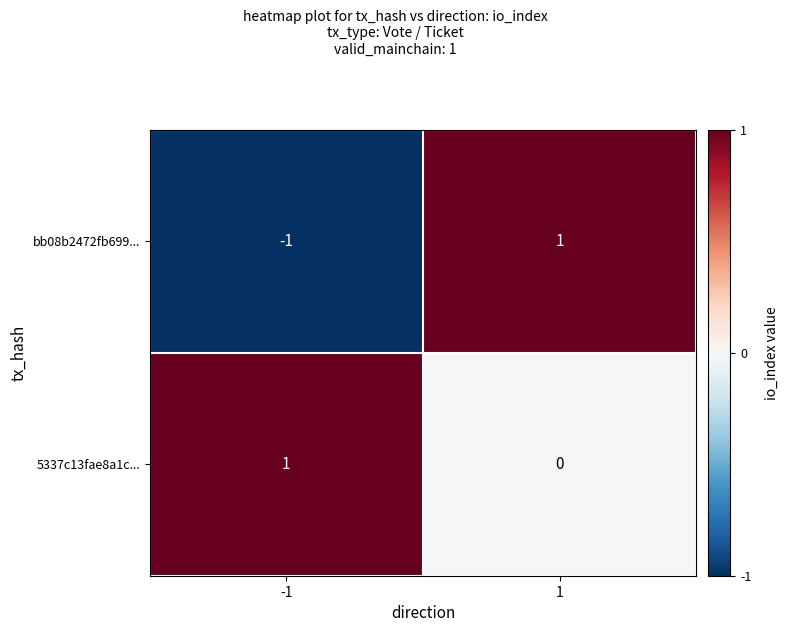

The bb08b2472fb699... series shows 1 at 1. True or false?

True